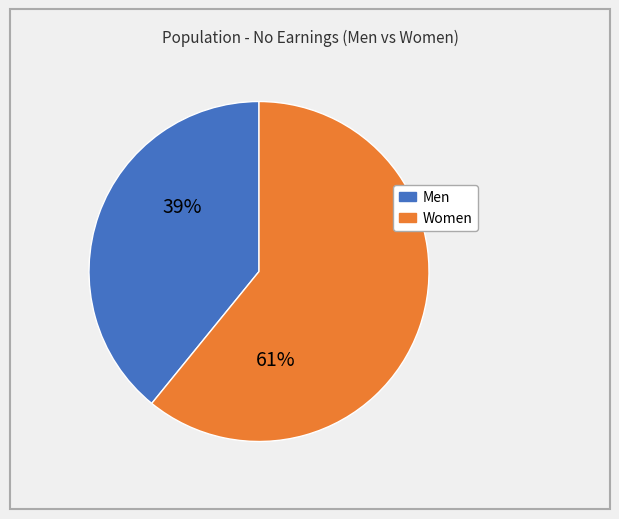

To the nearest percent, what is the average slice percentage?

50%